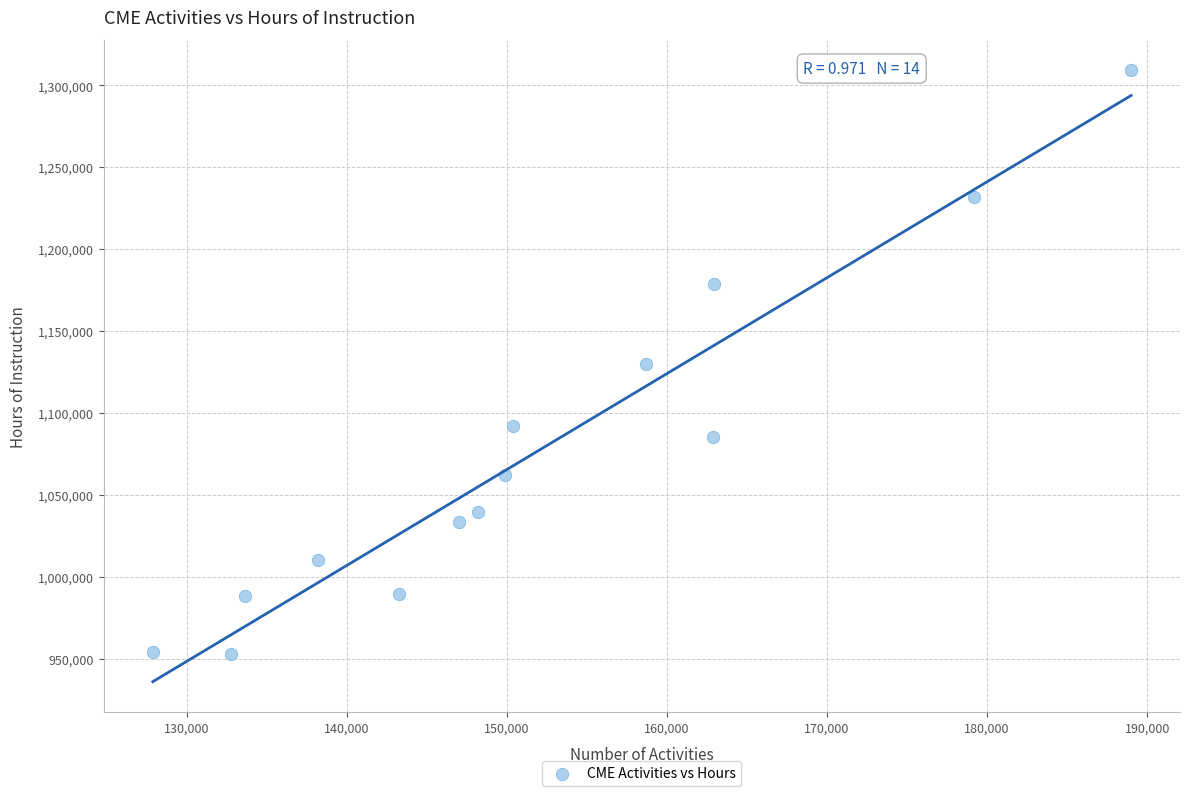

What is the range of X values (max minus min)?

61112